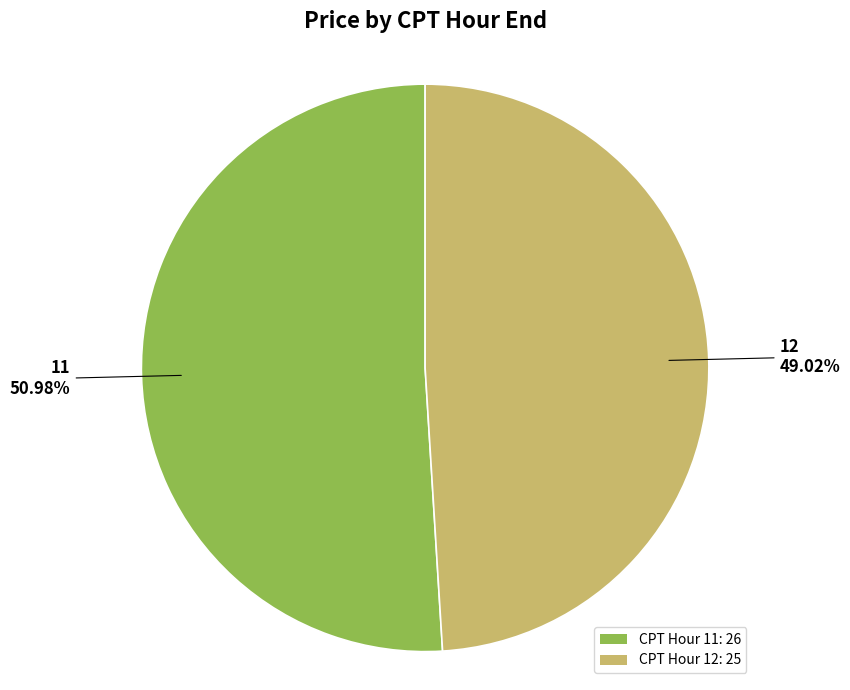

Between CPT Hour 12: 25 and CPT Hour 11: 26, which is larger?

CPT Hour 11: 26